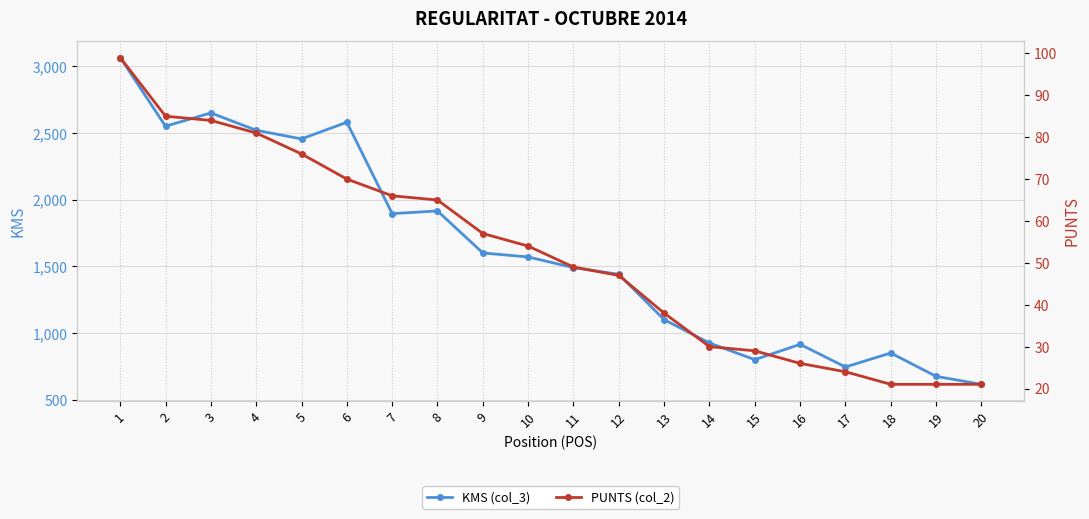

At 6, list the series in order from smallest to largest.

PUNTS (col_2), KMS (col_3)